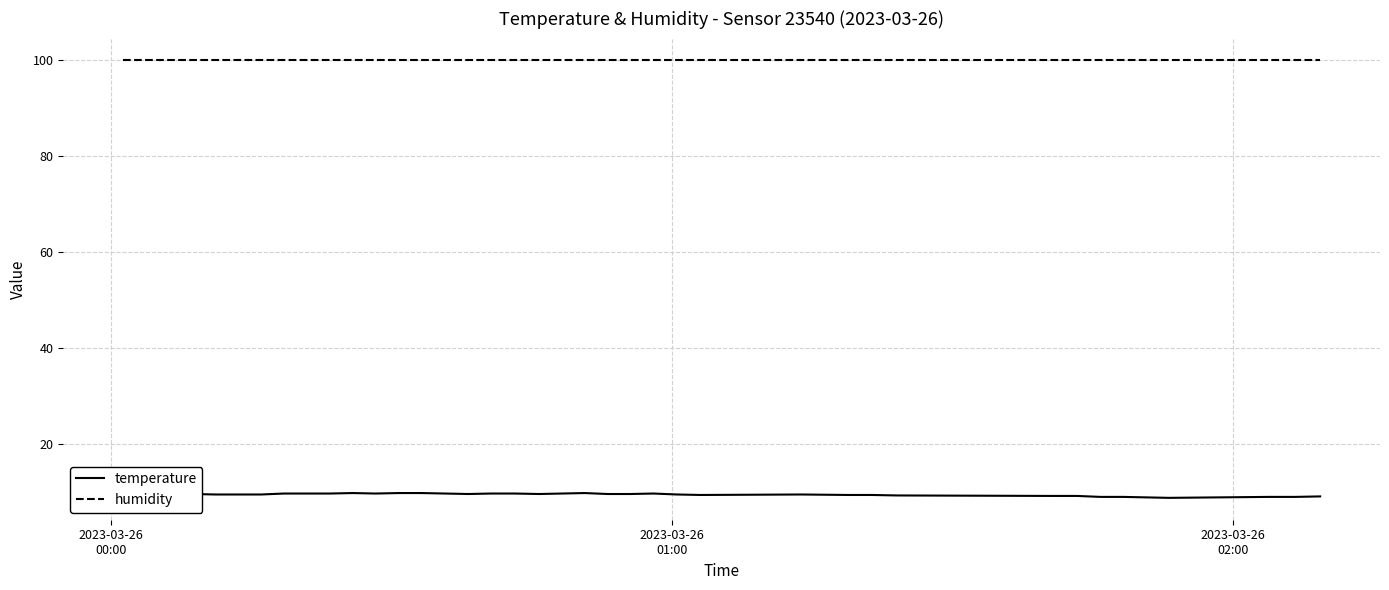

What is the label of the 2nd point from the left?

2023-03-26
01:00